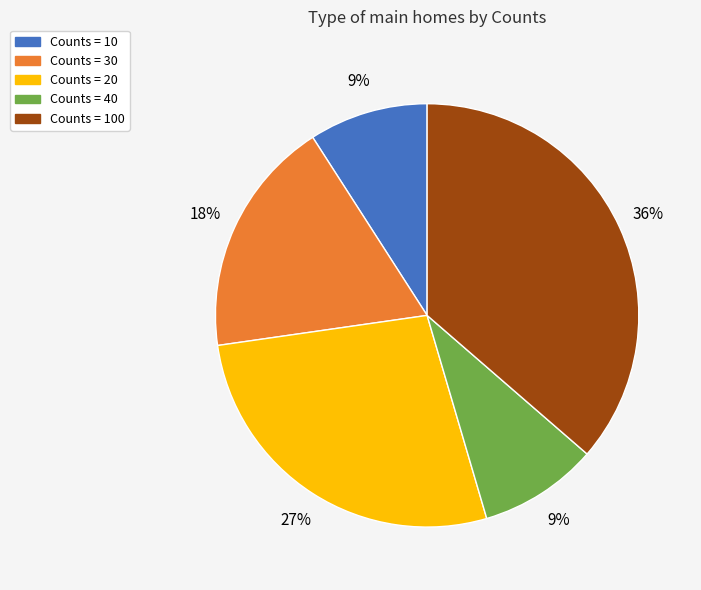

Does any single category account for the majority?

No